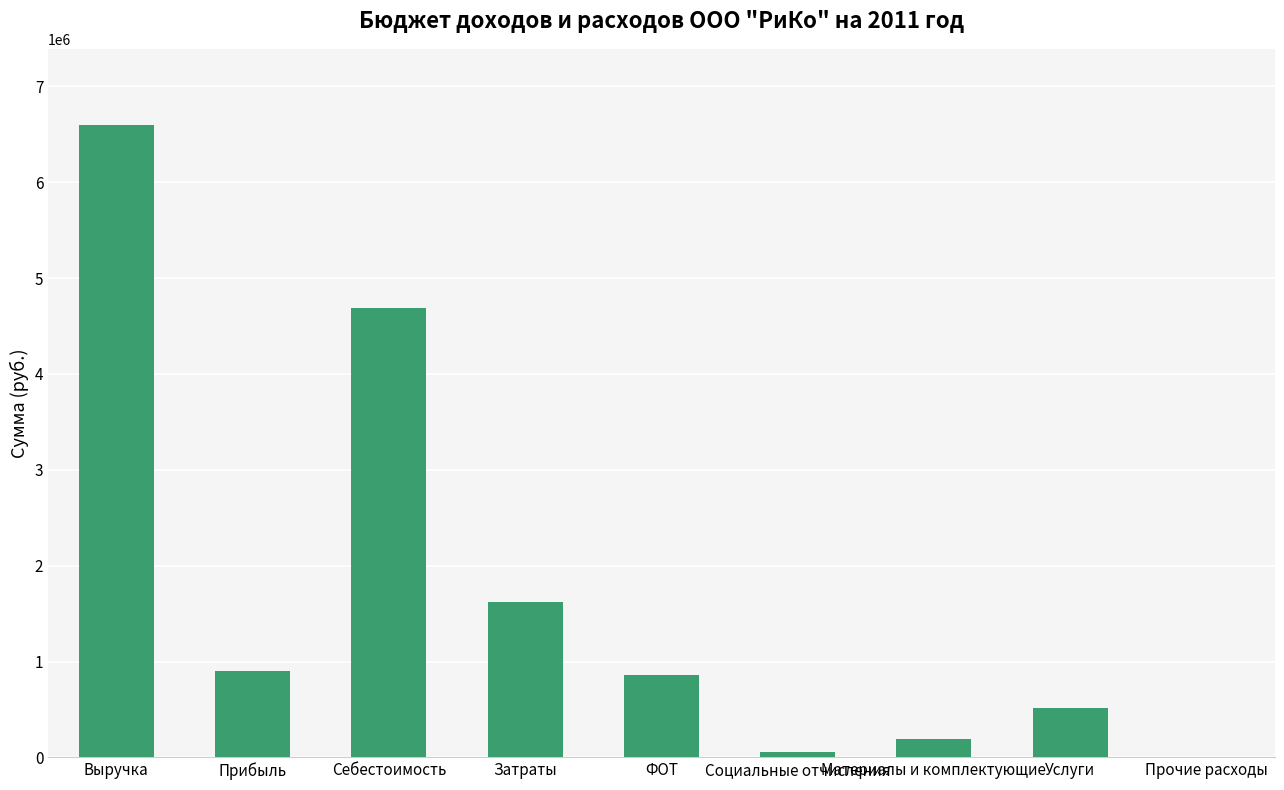

Read the value at Затраты.

1618852.2